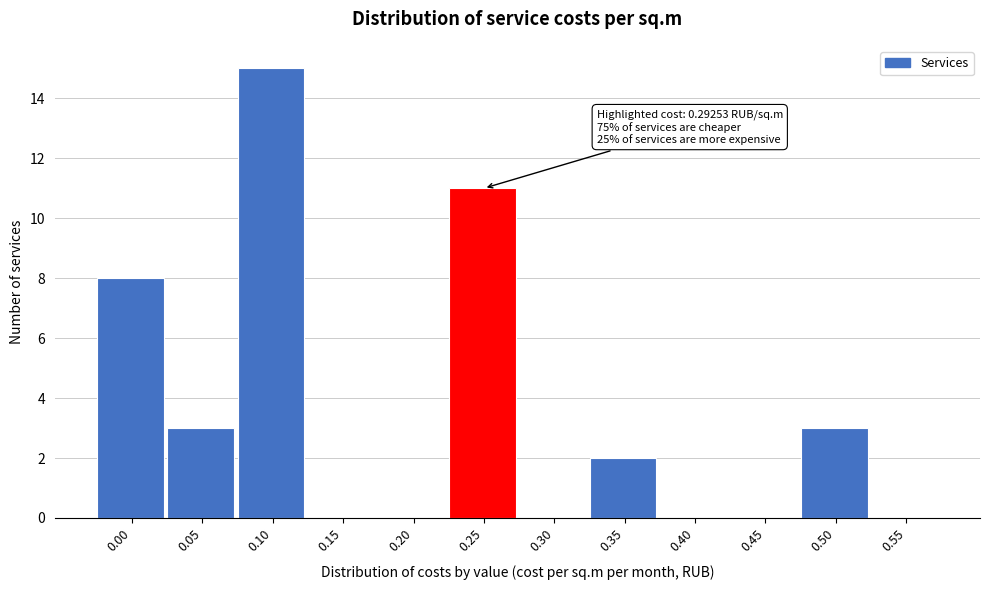

Reading right to left, extract all data points from this chart.

0.55=0	0.50=3	0.45=0	0.40=0	0.35=2	0.30=0	0.25=11	0.20=0	0.15=0	0.10=15	0.05=3	0.00=8